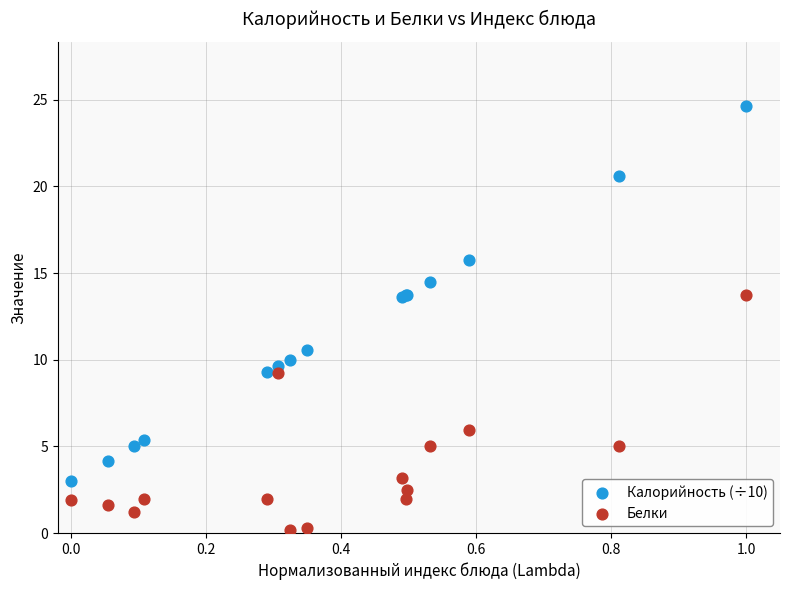

Which series reaches the minimum Y coordinate?

Белки